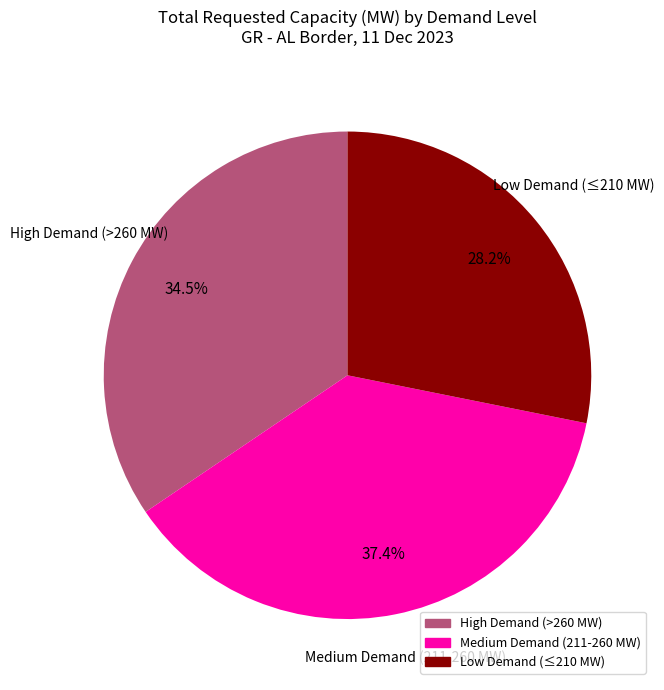

Does any single category account for the majority?

No